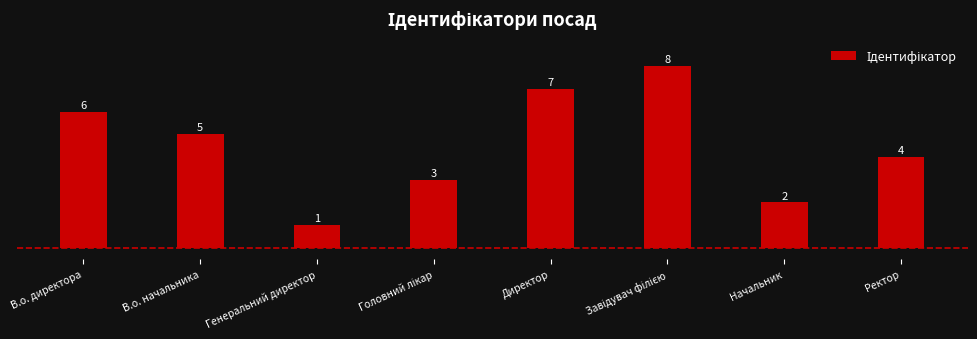

What is the value of the 1st bar from the left?

6